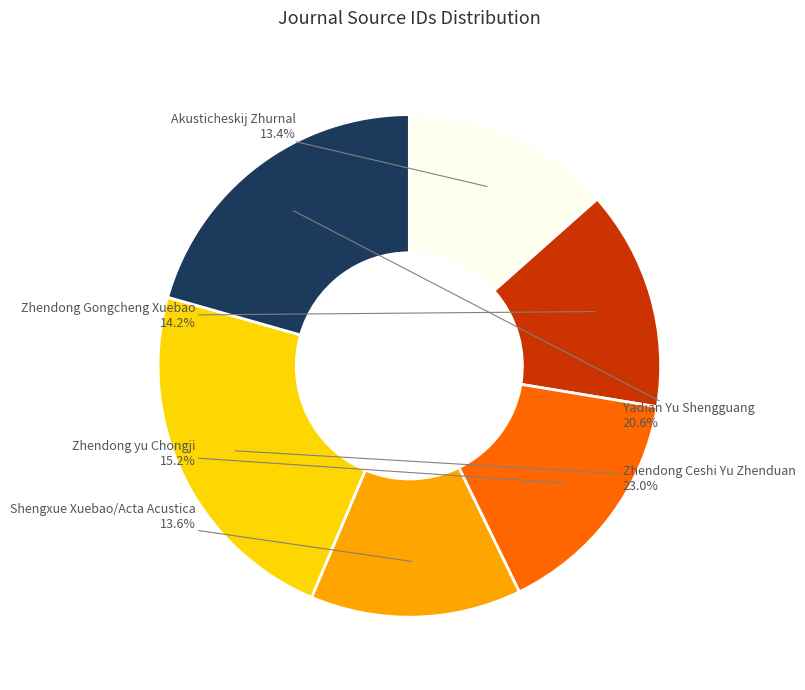

Is there any slice that represents more than half of the pie?

No